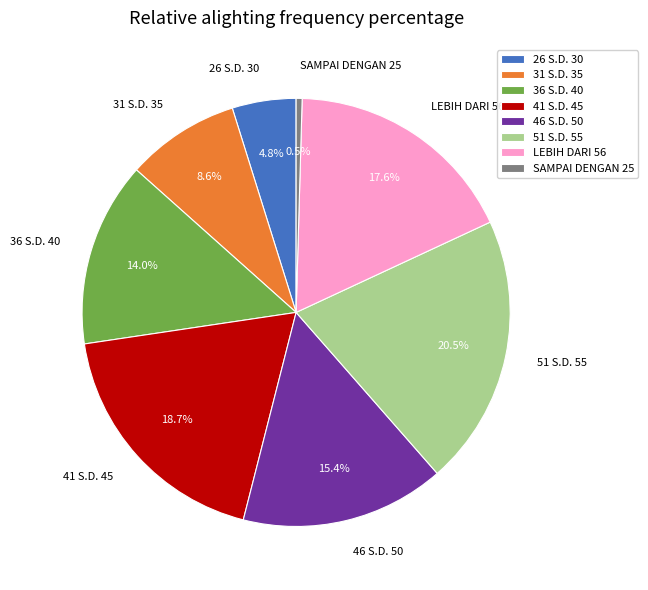

Is it true that 46 S.D. 50 is 26% of the pie?

False